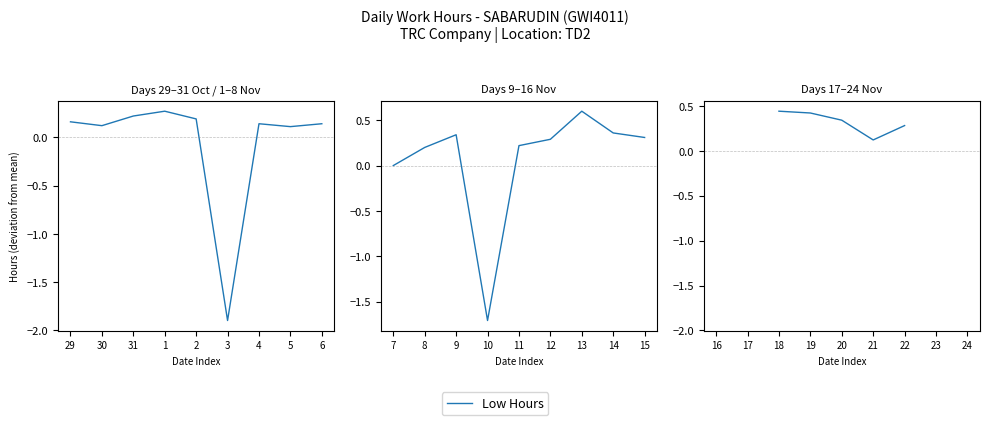

What position from the right is 1?

6